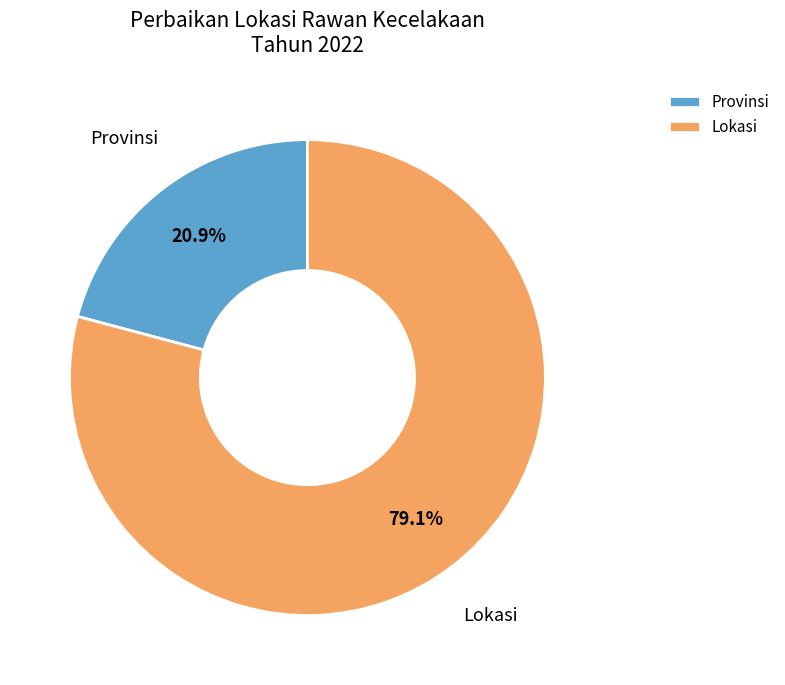

What is the smallest slice in the pie chart?

Provinsi